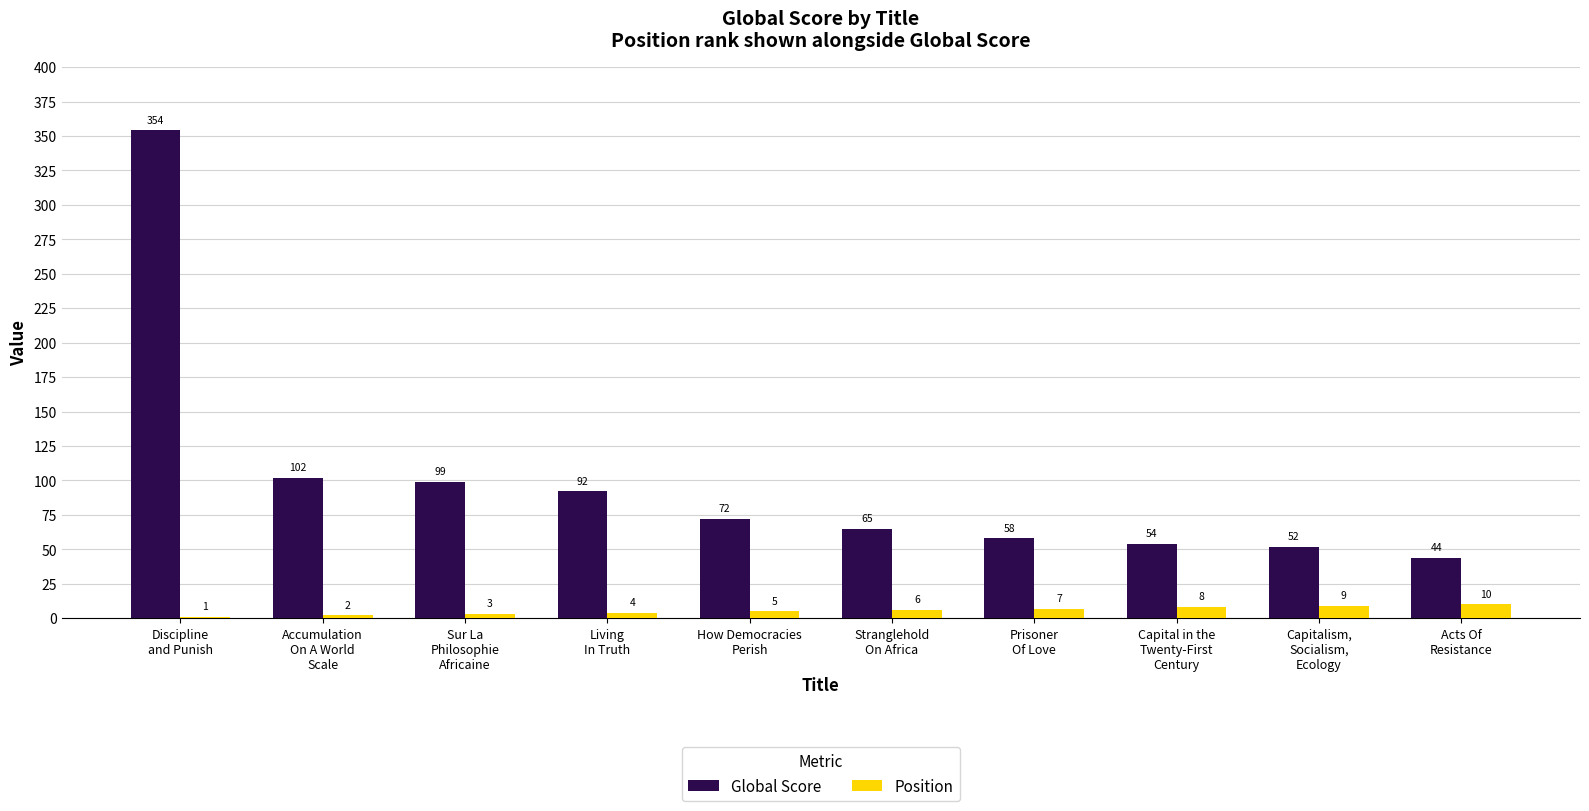

Count the Position values in the range 3 to 8.

6